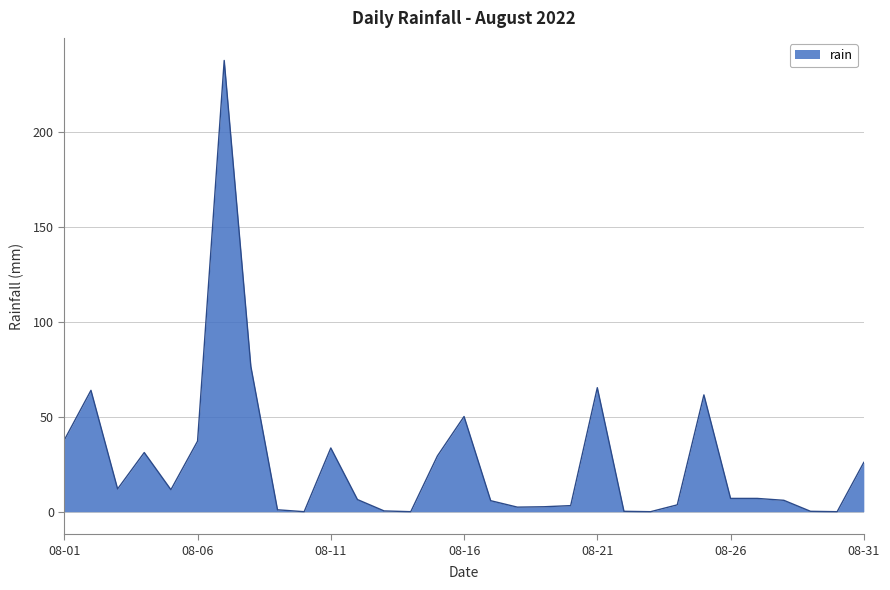

What is the difference between the maximum and minimum values?

238.0